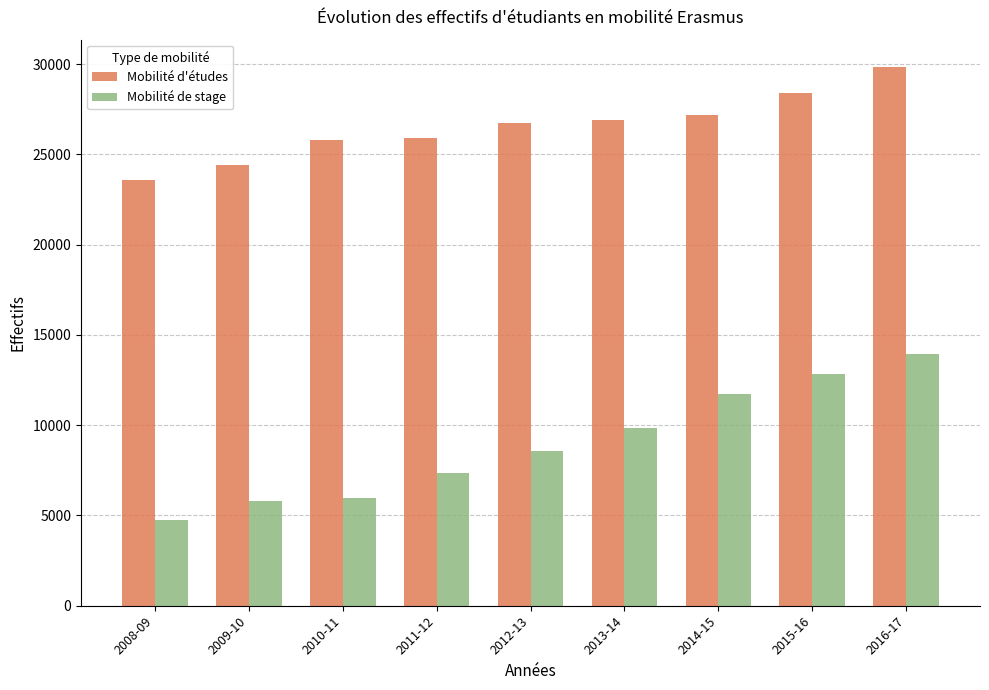

What is the total value across all series at 2009-10?

30213